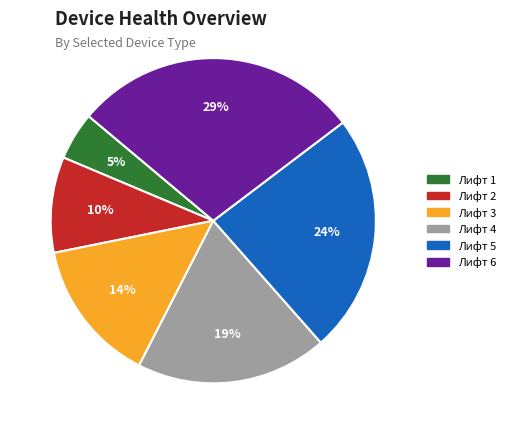

Is Лифт 2 the majority of the pie?

No